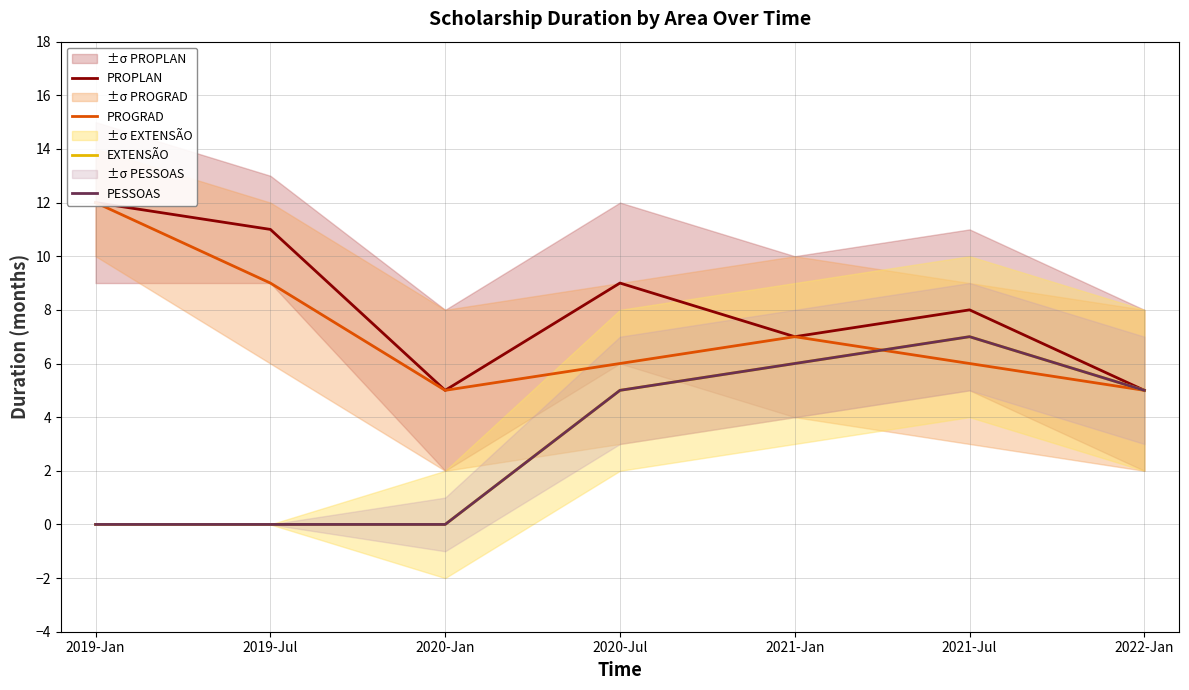

Rank the series at 2022-Jan from lowest to highest value.

PROPLAN, PROGRAD, EXTENSÃO, PESSOAS